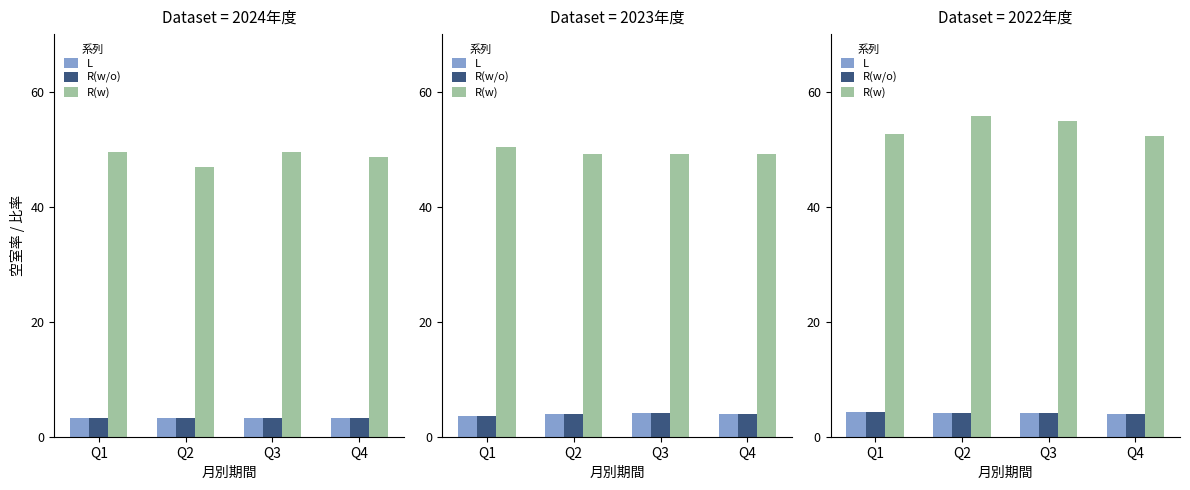

Which series has the largest range (max minus min)?

R(w)